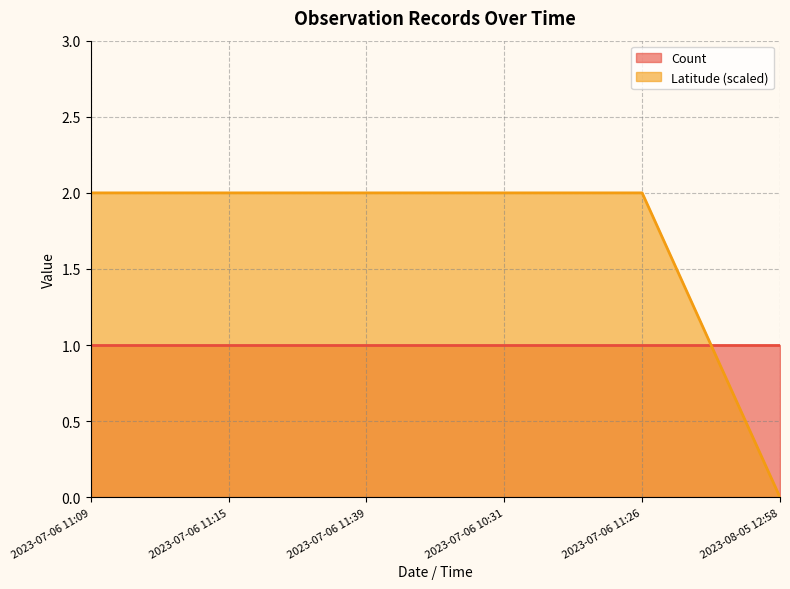

What is the sum of the values at 2023-07-06 11:15 and 2023-07-06 11:26?

4